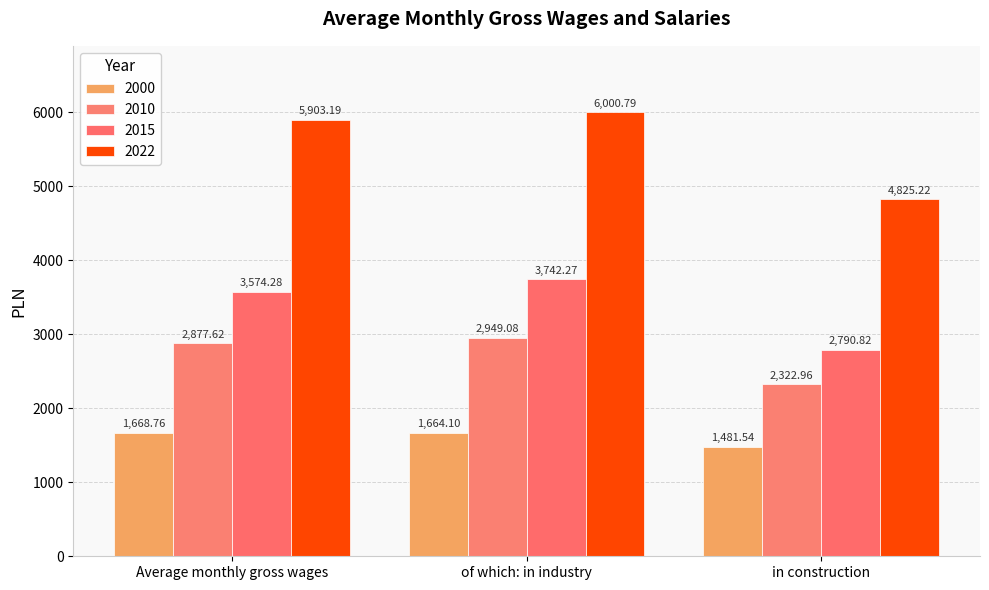

The value of 2022 at Average monthly gross wages is 5903.2. True or false?

True